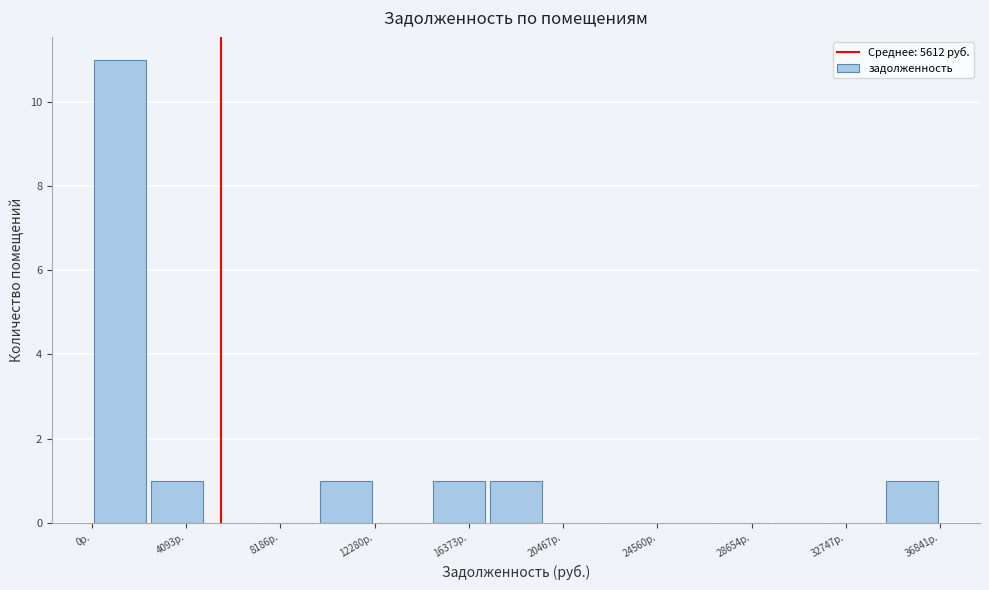

Over which range of the x-axis is the bar tallest?

0 to 2500